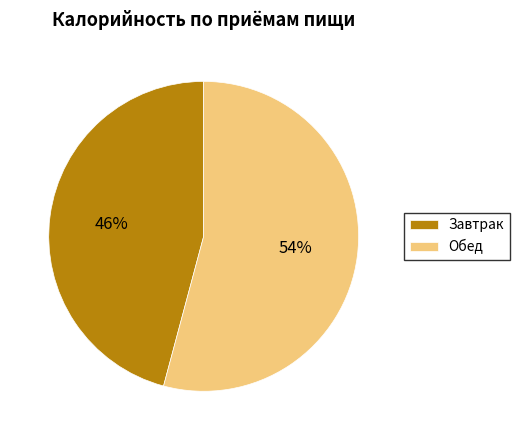

Which slice represents more than half of the pie?

Обед